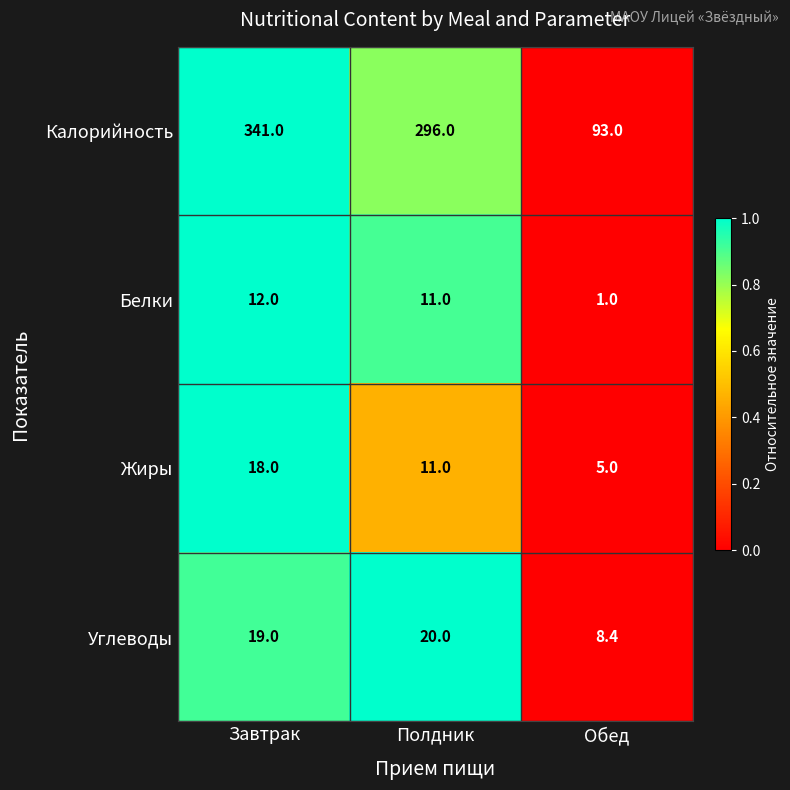

Read the Калорийность value at Завтрак.

341.0